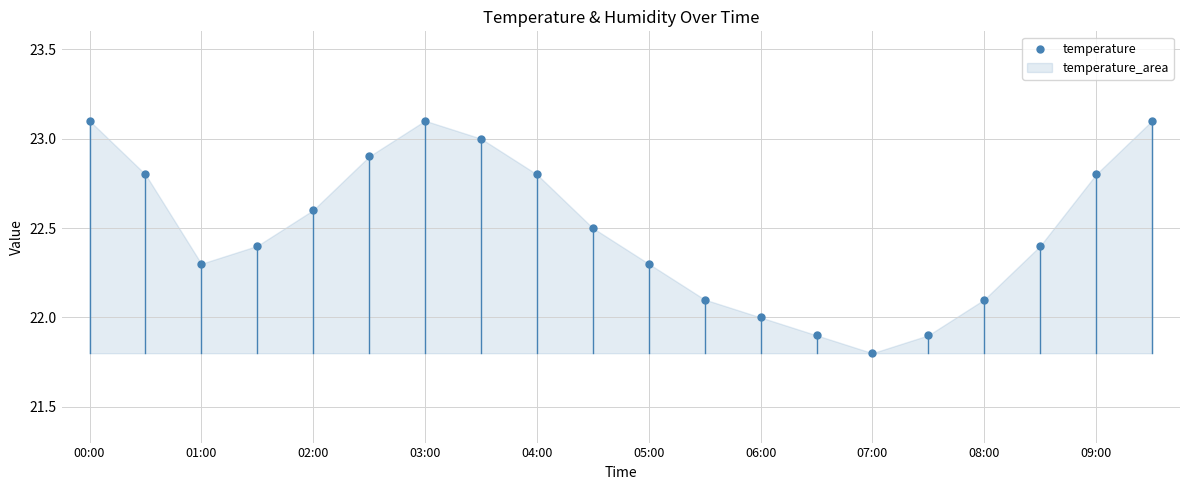

What is the range of Y values (max minus min)?

1.3